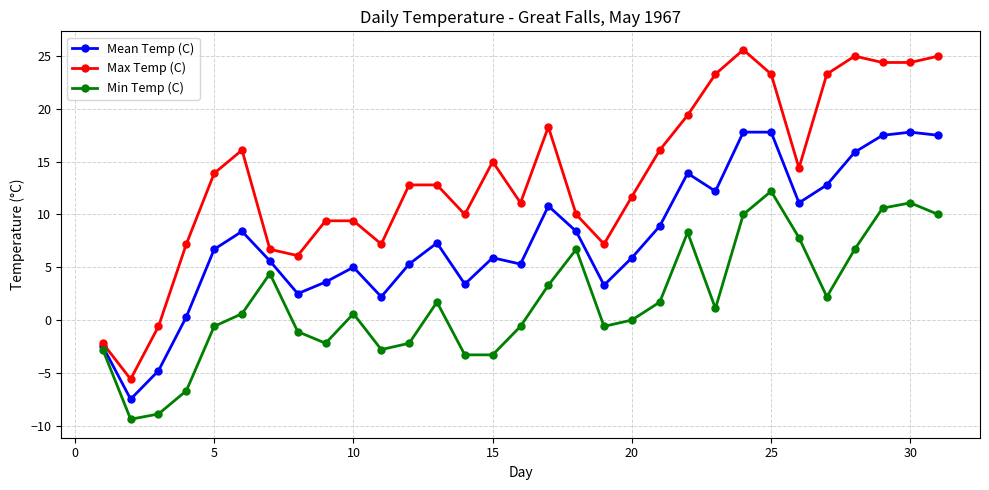

Rank the series by their average value, from highest to lowest.

Max Temp (C), Mean Temp (C), Min Temp (C)